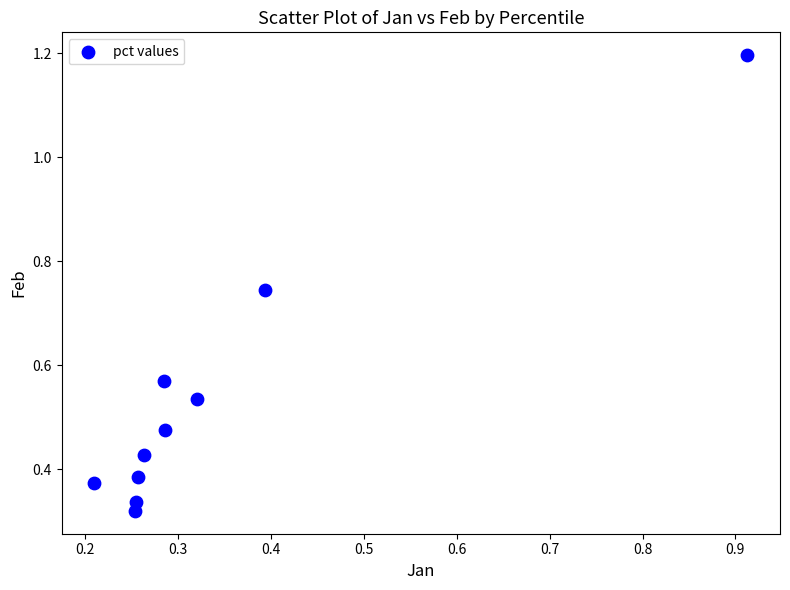

What is the range of Y values (max minus min)?

0.9